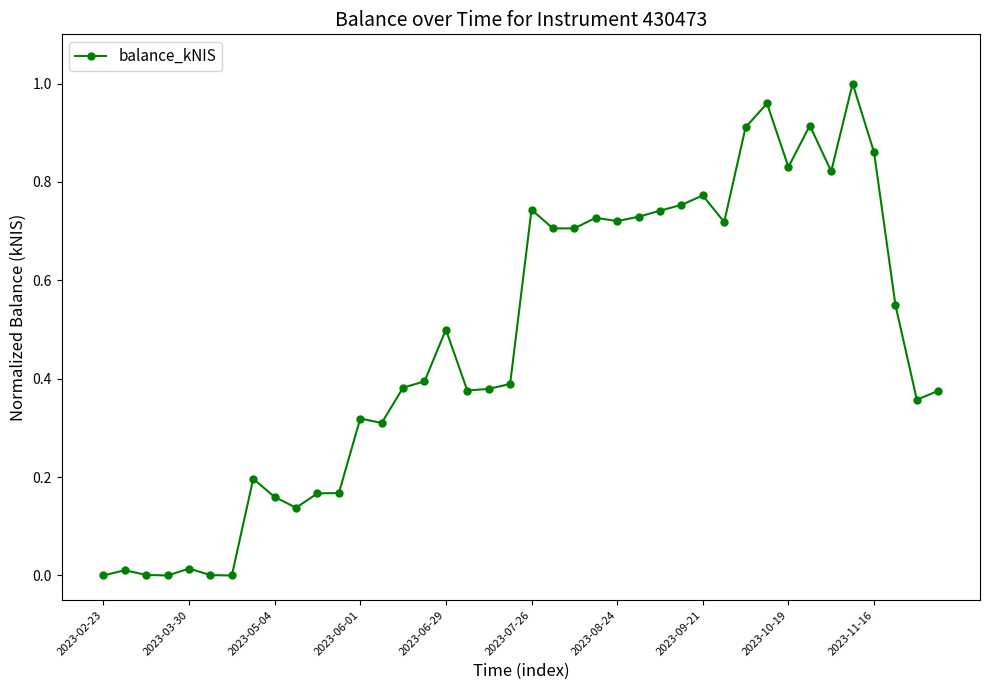

True or false: there are more than 1 points higher than both neighbors.

True